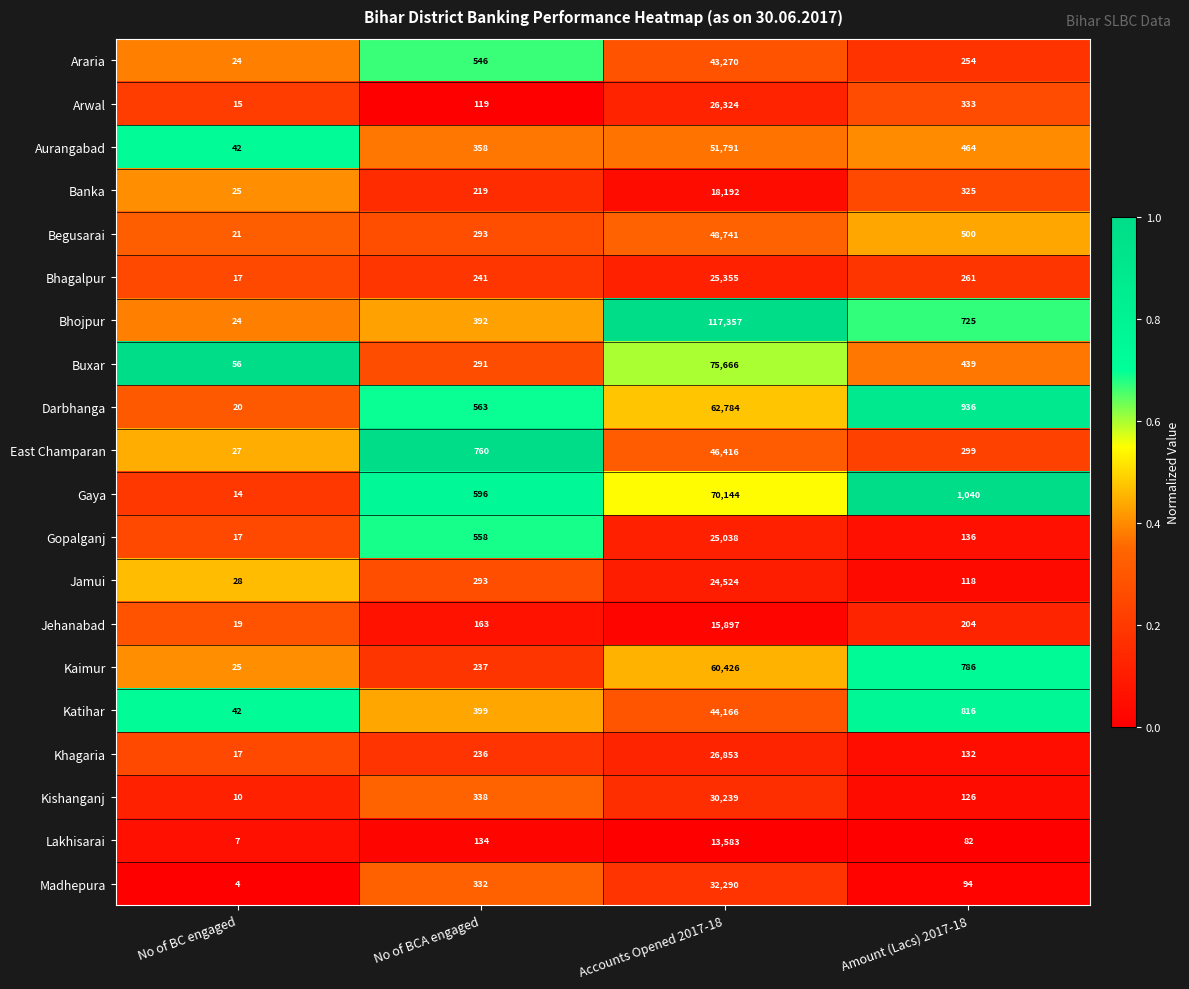

Which series has the widest spread of values?

Bhojpur